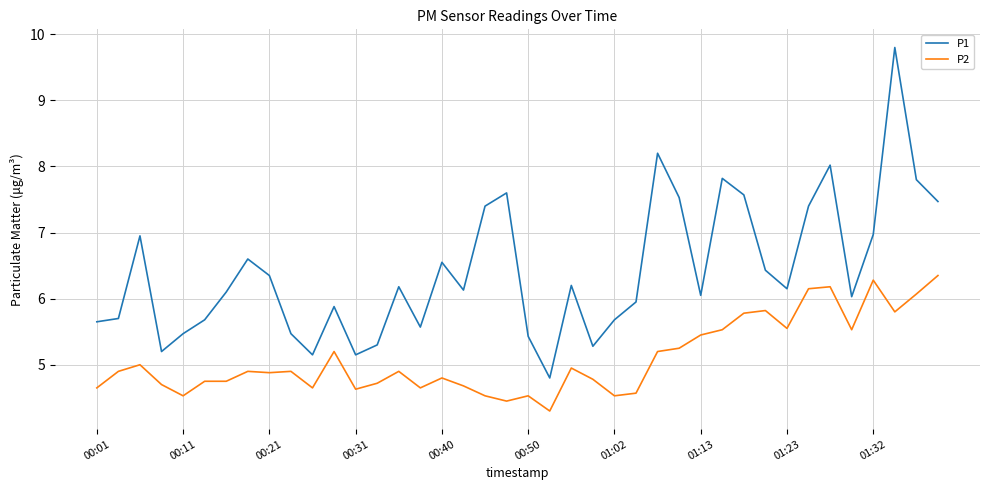

Does the chart have visible grid lines?

Yes